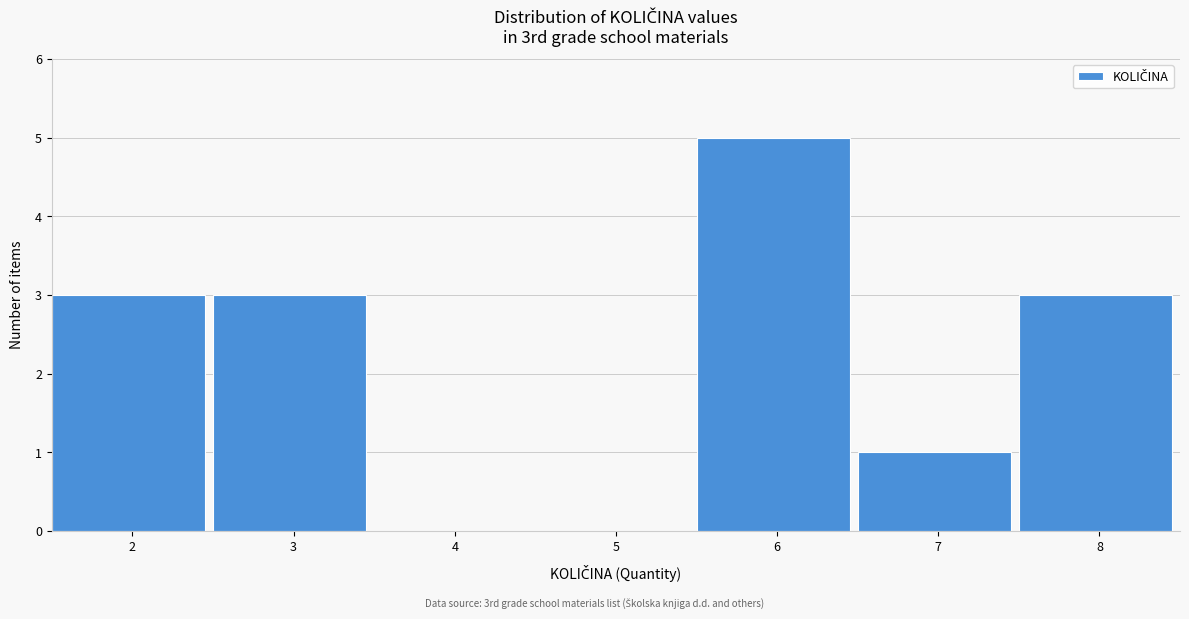

Reading left to right, list every bar in this chart as the range it spans on the x-axis followed by its height. The values are not printed on the chart, so give them approximately, as read against the axis.

1.5 to 2.5: 3
2.5 to 3.5: 3
3.5 to 4.5: 0
4.5 to 5.5: 0
5.5 to 6.5: 5
6.5 to 7.5: 1
7.5 to 8.5: 3